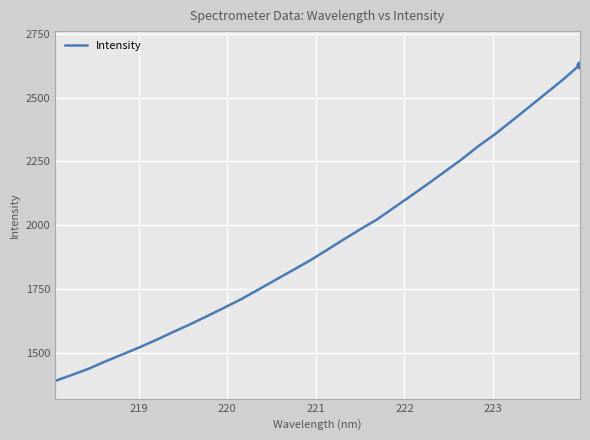

How many values exceed 1901?

16